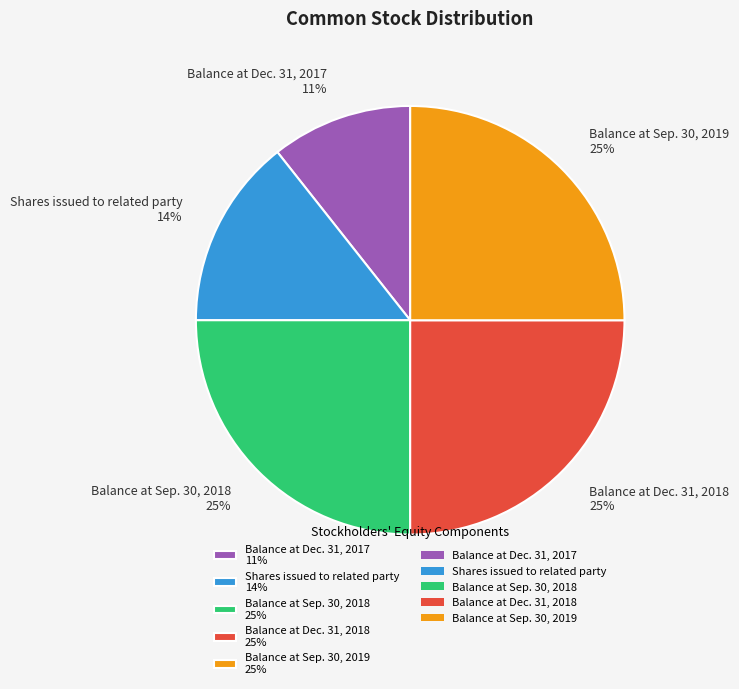

What is the smallest slice in the pie chart?

Balance at Dec. 31, 2017